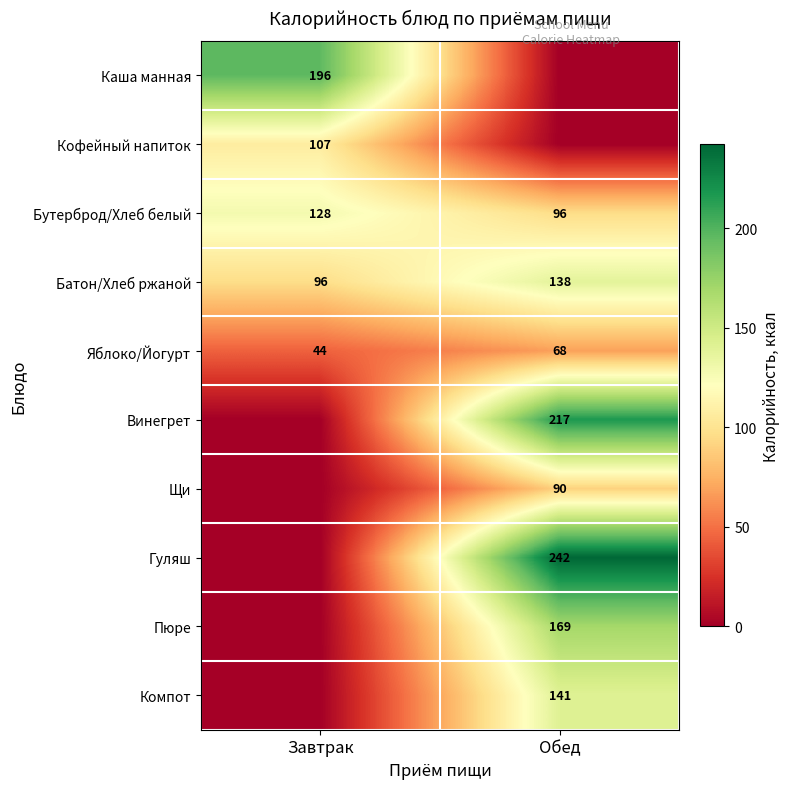

What is the difference between the maximum and minimum values in the Бутерброд/Хлеб белый series?

32